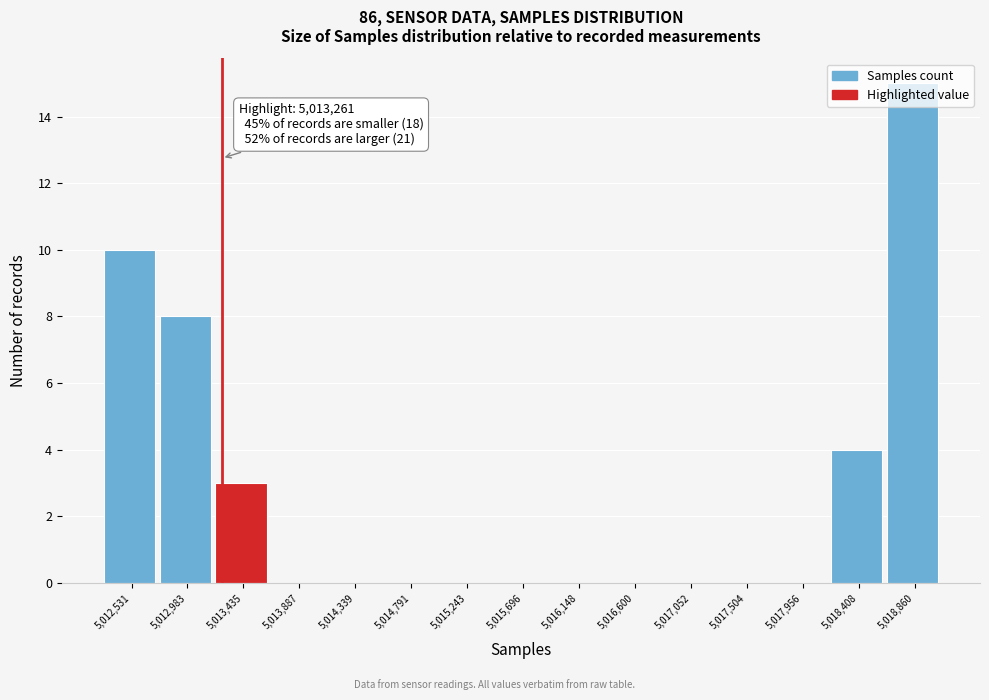

Over which range of the x-axis is the bar tallest?

5018650 to 5019100